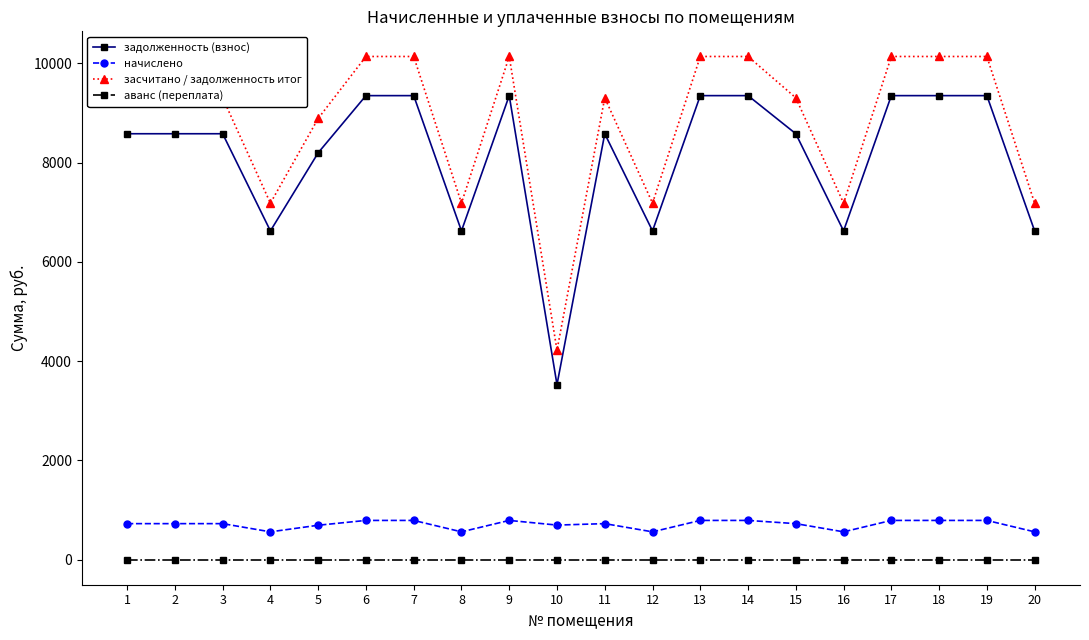

What is the difference between the second highest and second lowest values in the засчитано / задолженность итог series?

2956.4